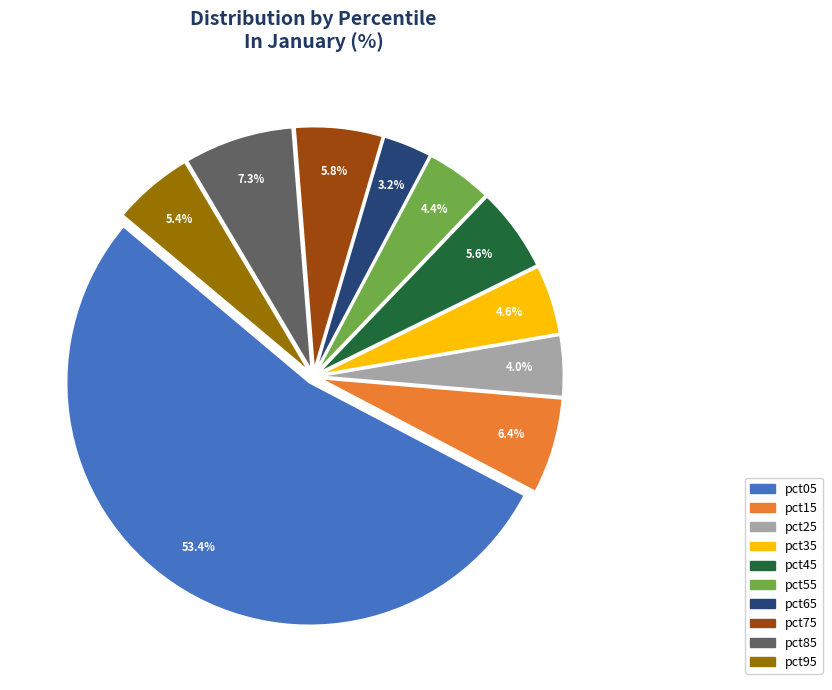

Combined, do pct35 and pct55 account for over 50%?

No